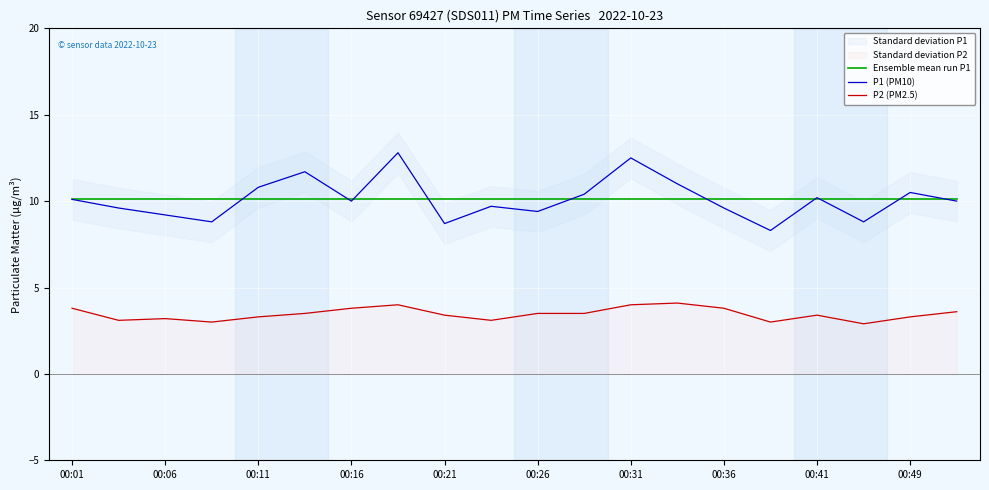

True or false: P2 (PM2.5) and Ensemble mean run P1 intersect in this chart.

False